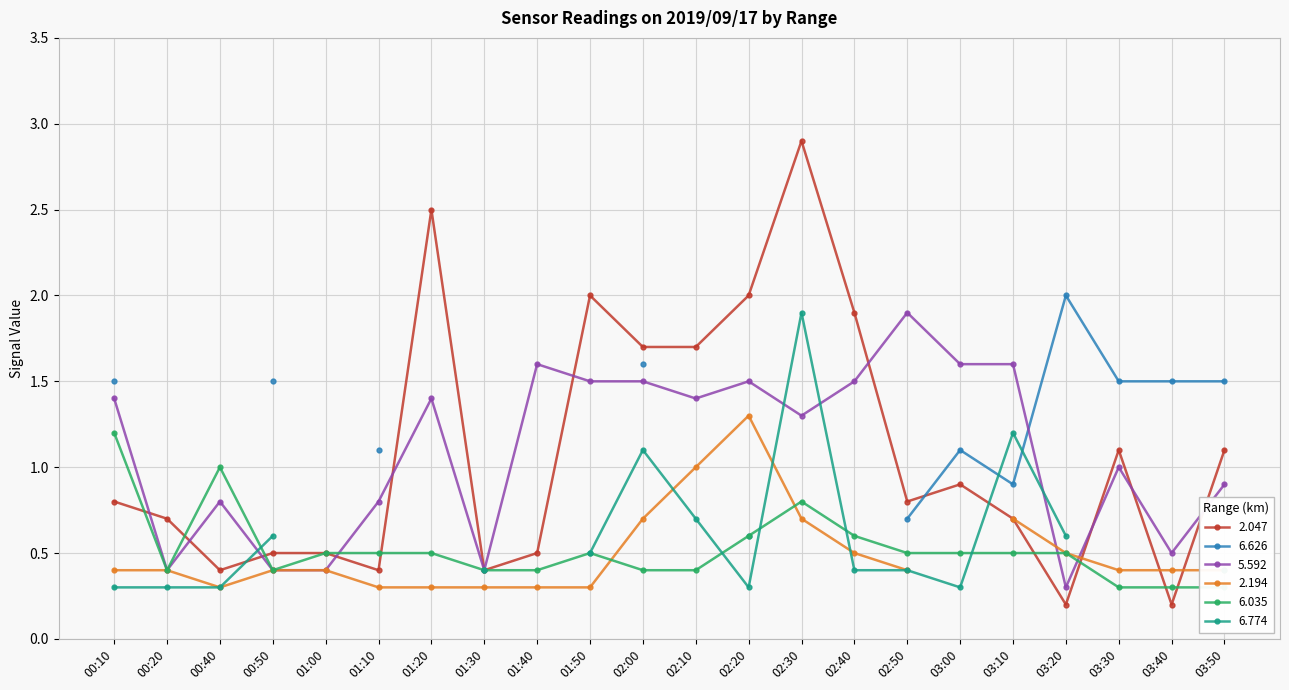

What is the value of the 5.592 point at the 15th from the left?

1.5